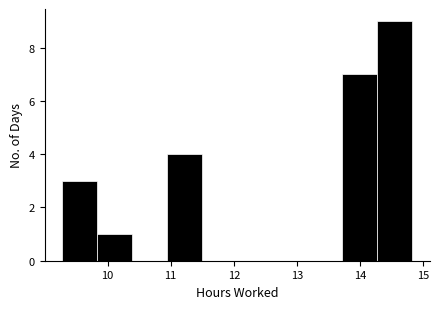

Reading left to right, list every bar in this chart as the range it spans on the x-axis followed by its height. Neither the bar edges nor the heights are printed on the chart, so give them approximately, as read against the axes.

9.3 to 9.8: 3
9.8 to 10.4: 1
10.4 to 10.9: 0
10.9 to 11.5: 4
11.5 to 12.1: 0
12.1 to 12.6: 0
12.6 to 13.2: 0
13.2 to 13.7: 0
13.7 to 14.3: 7
14.3 to 14.8: 9